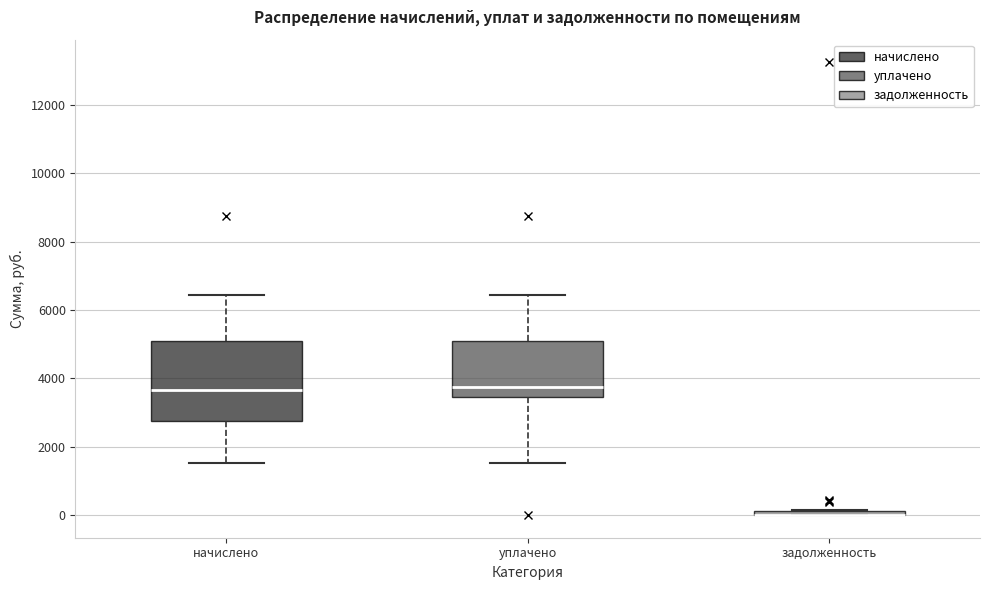

Where is the upper edge of the box for задолженность on the y-axis? The values are not printed on the chart, so give them approximately, as read against the axis.

200